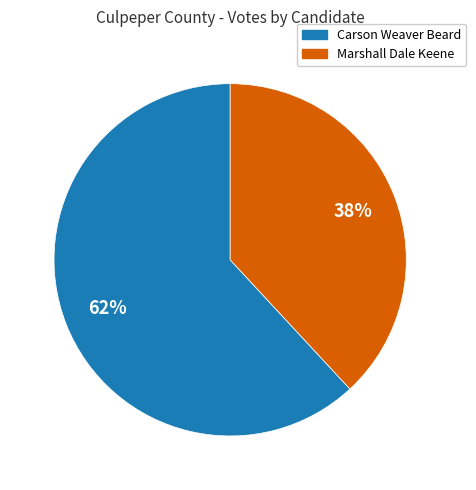

Count the number of slices in the pie.

2